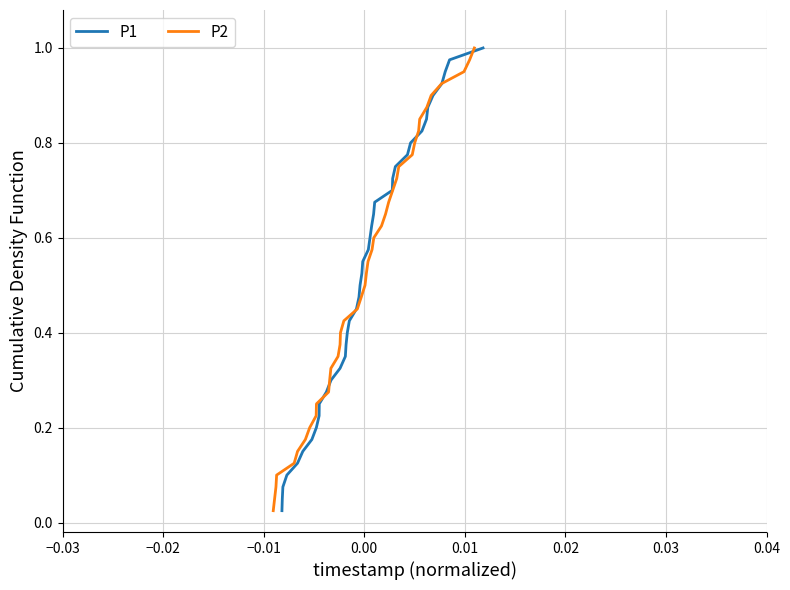

Reading right to left, list all the values displayed in this chart.

P1: 1.0	1.0	0.9	0.9	0.9	0.9	0.8	0.8	0.8	0.8	0.8	0.7	0.7	0.7	0.7	0.6	0.6	0.6	0.6	0.5	0.5	0.5	0.5	0.4	0.4	0.4	0.3	0.3	0.3	0.3	0.2	0.2	0.2	0.2	0.1	0.1	0.1	0.1	0.1	0.0
P2: 1.0	1.0	0.9	0.9	0.9	0.9	0.8	0.8	0.8	0.8	0.8	0.7	0.7	0.7	0.7	0.6	0.6	0.6	0.6	0.5	0.5	0.5	0.5	0.4	0.4	0.4	0.3	0.3	0.3	0.3	0.2	0.2	0.2	0.2	0.1	0.1	0.1	0.1	0.1	0.0